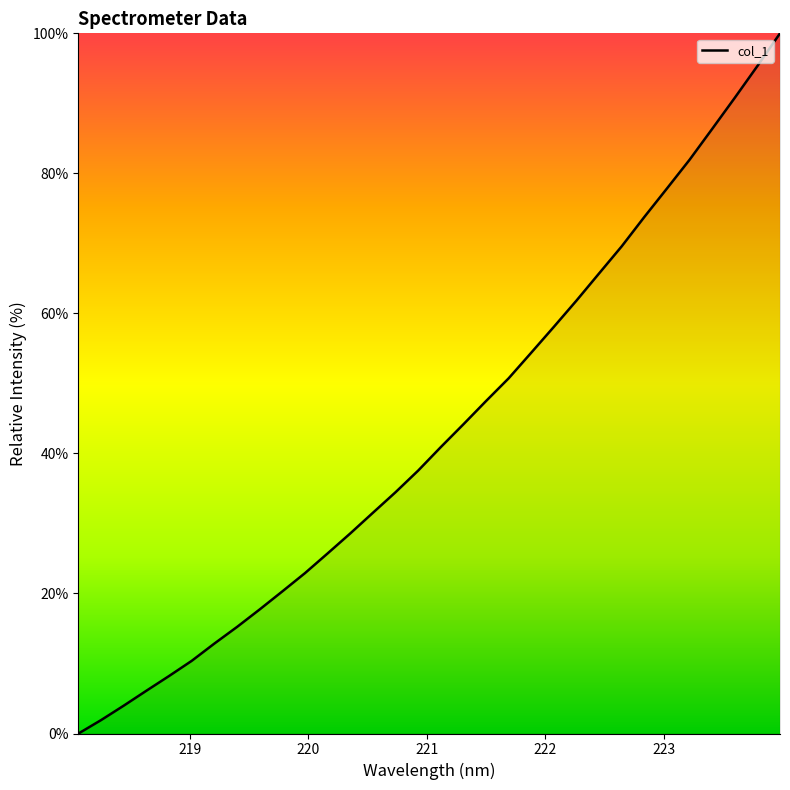

What is the maximum value shown in the chart?

100.0